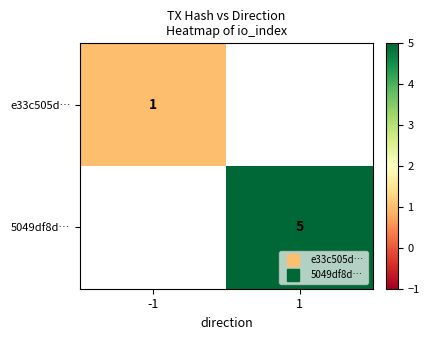

At which label is e33c505d… closest to 1?

-1